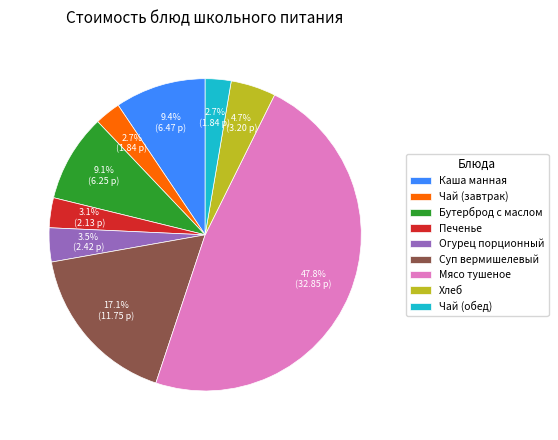

How many slices are in this pie chart?

9